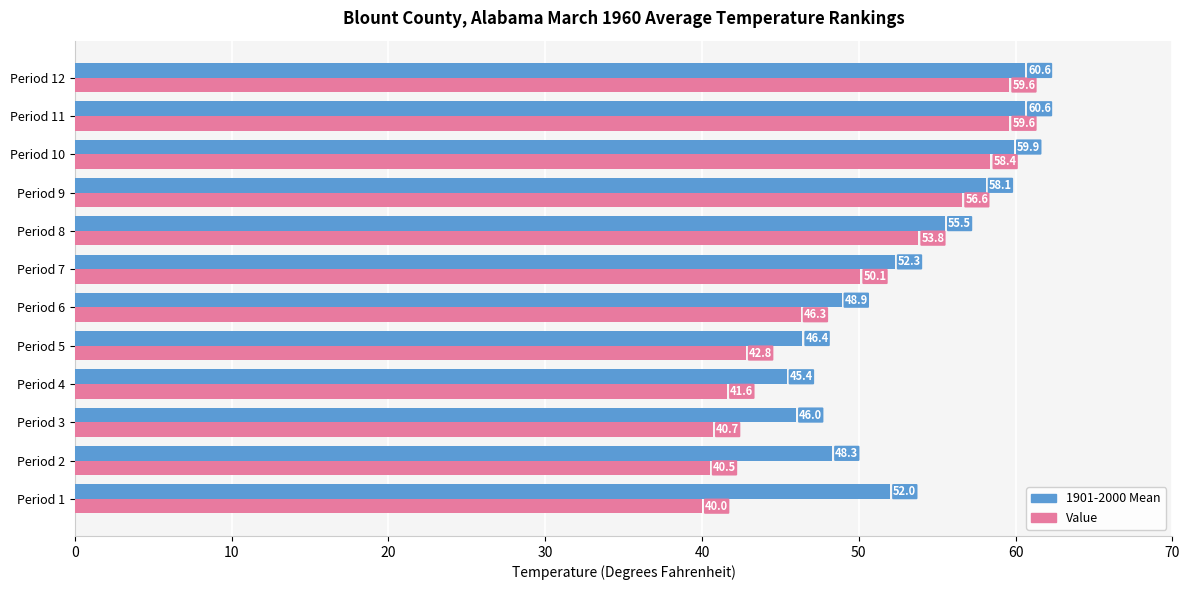

What is the difference between the highest and lowest values at Period 1?

12.0